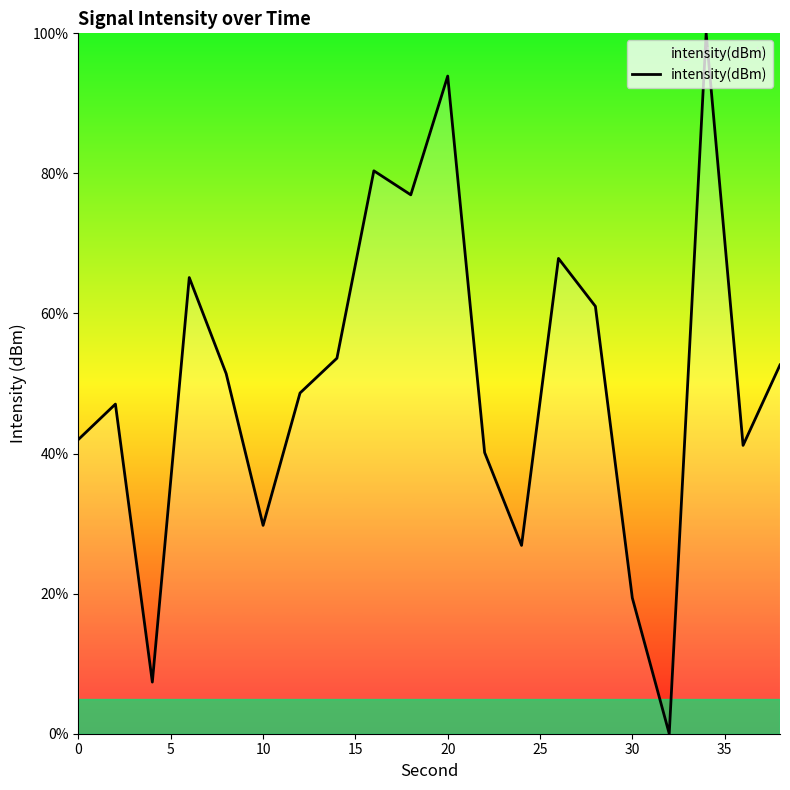

What is the greatest value displayed?

100.0